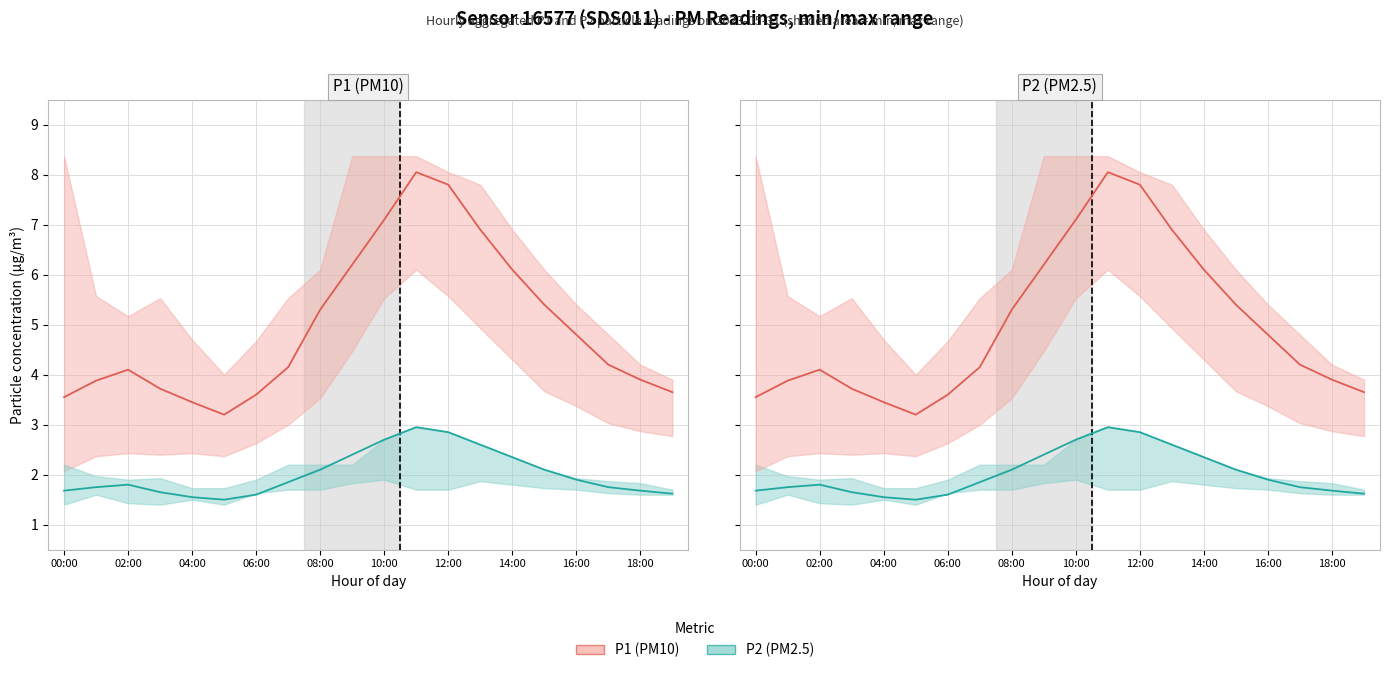

True or false: P1 line and P2 line intersect in this chart.

False